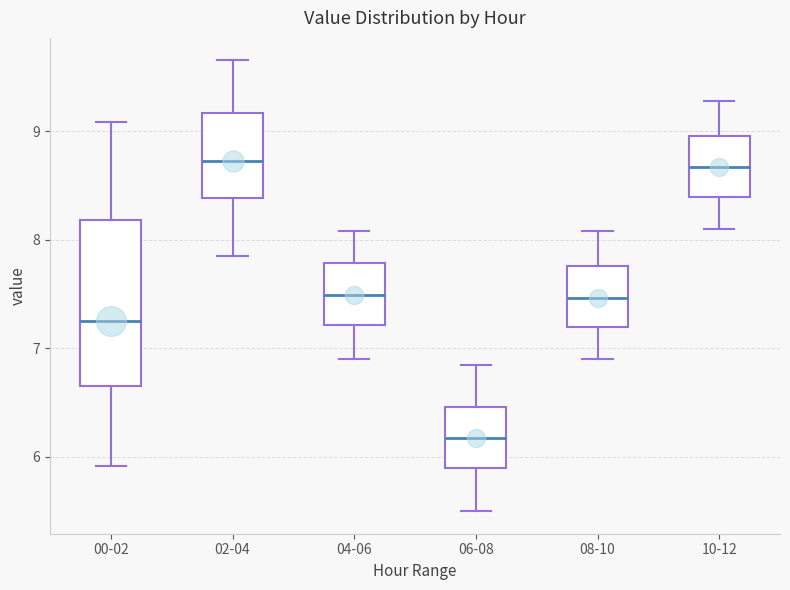

Reading left to right, transcribe this box plot: for each box, give where its median line is, the range the box spans, and where its two whiskers end, as read against the y-axis. The values are not printed on the chart, so give them approximately, as read against the axis.

00-02: median 7.3, box 6.7 to 8.2, whiskers 5.9 to 9.1
02-04: median 8.7, box 8.4 to 9.2, whiskers 7.9 to 9.7
04-06: median 7.5, box 7.2 to 7.8, whiskers 6.9 to 8.1
06-08: median 6.2, box 5.9 to 6.5, whiskers 5.5 to 6.9
08-10: median 7.5, box 7.2 to 7.8, whiskers 6.9 to 8.1
10-12: median 8.7, box 8.4 to 9.0, whiskers 8.1 to 9.3